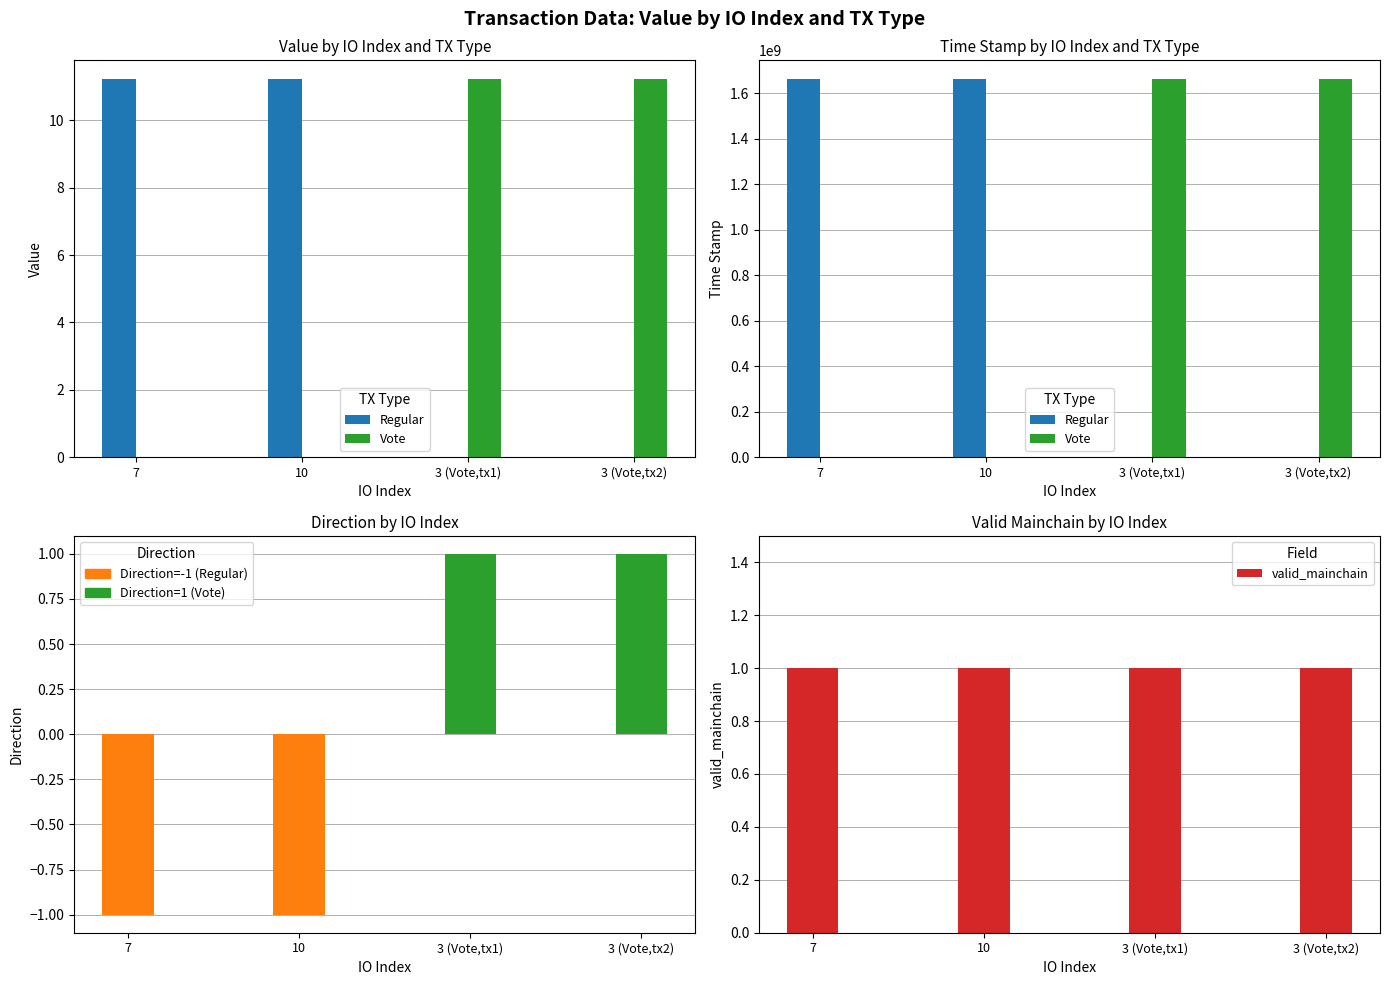

Between 3 (Vote,tx1) and 3 (Vote,tx2), which series saw the biggest shift?

Vote